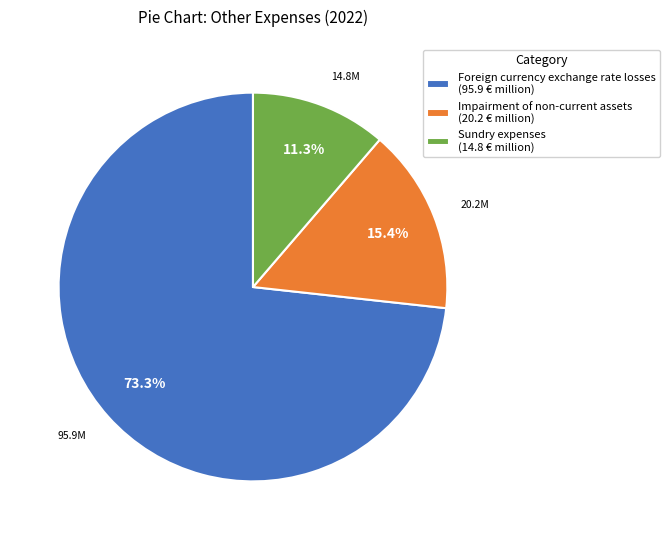

True or false: Sundry expenses accounts for 6% of the total.

False